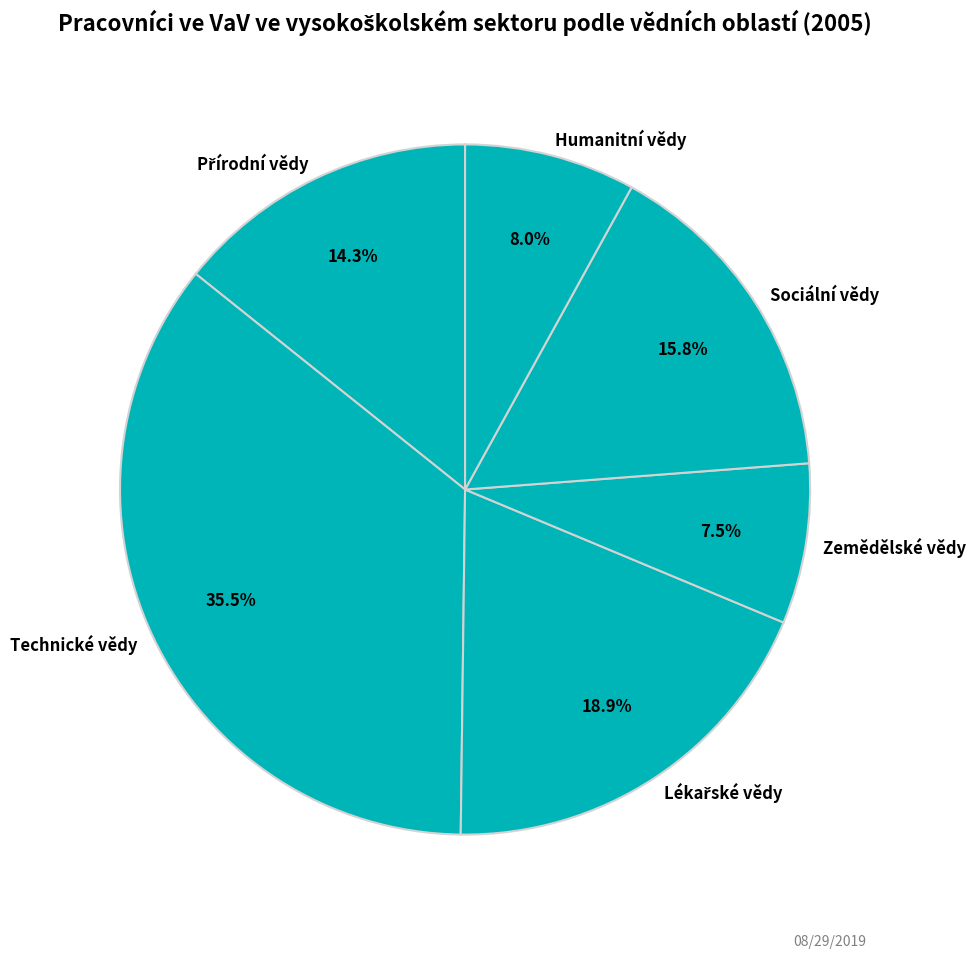

How many segments does this pie chart have?

6